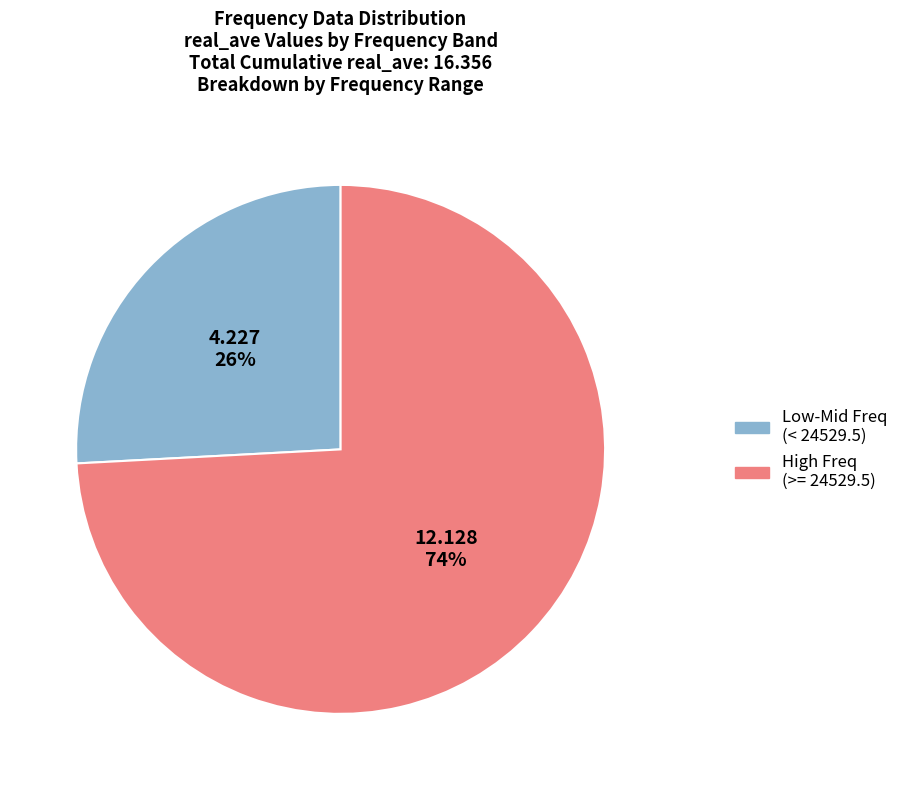

Does any single category account for the majority?

Yes